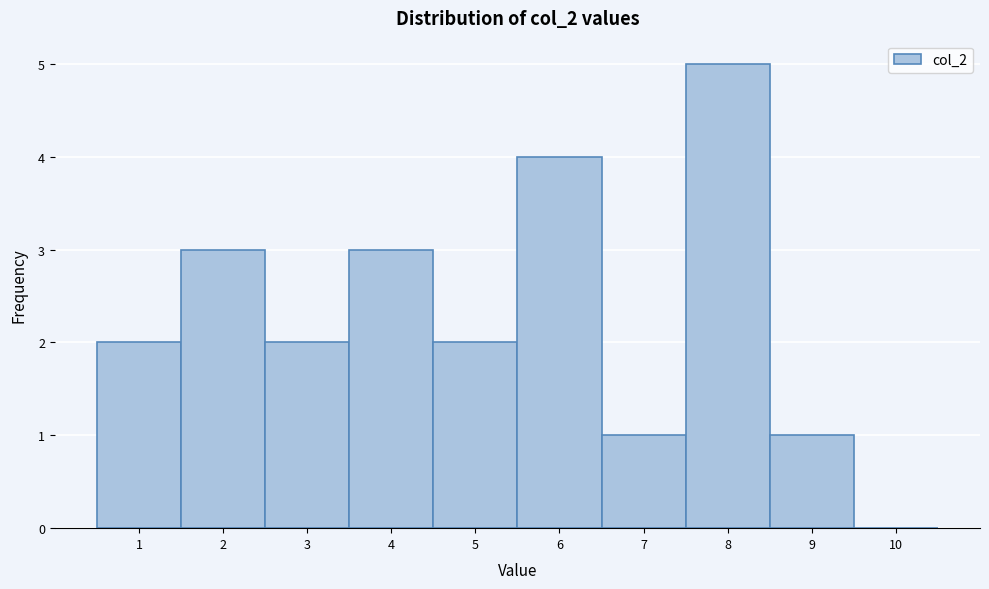

Reading right to left, list all the values displayed in this chart.

10=0	9=1	8=5	7=1	6=4	5=2	4=3	3=2	2=3	1=2